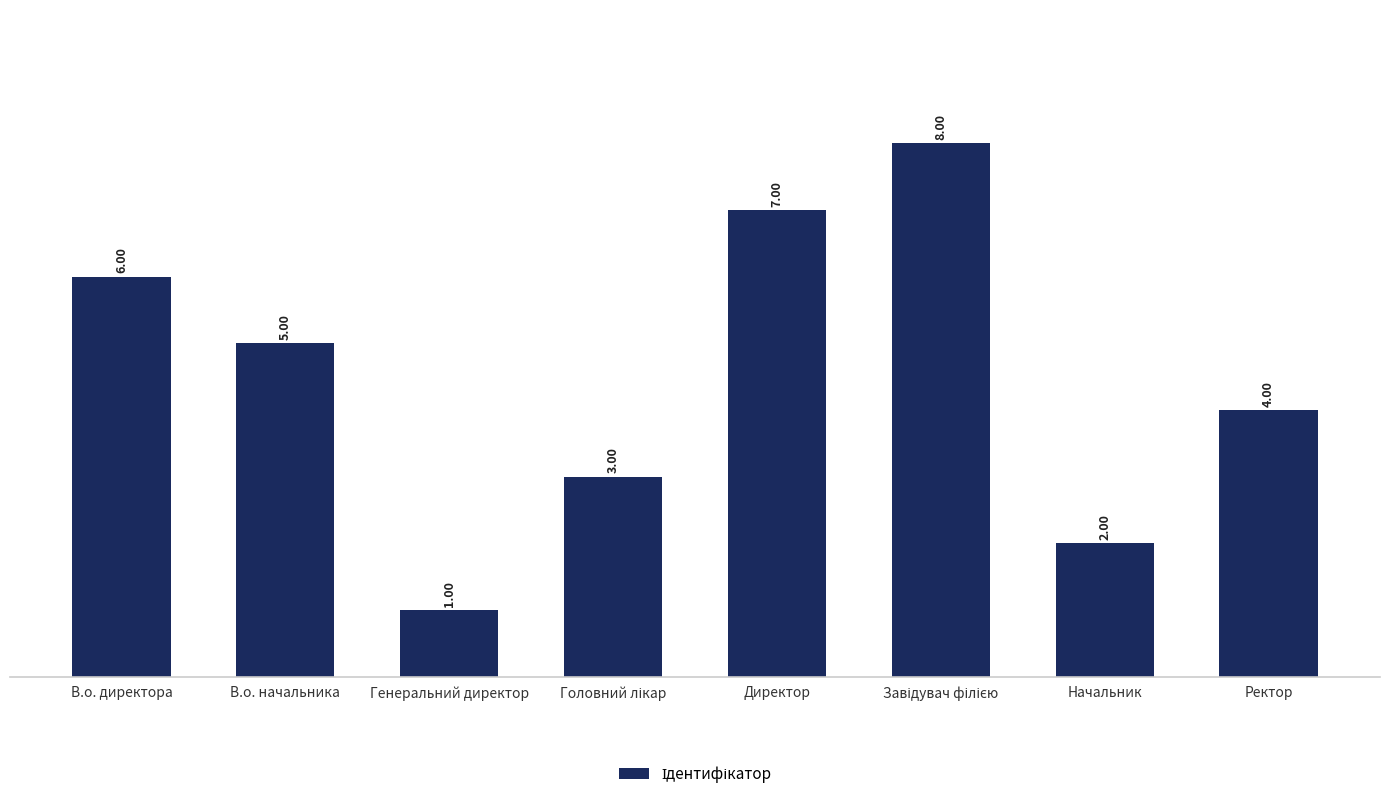

Reading left to right, what are all the values shown in this chart?

6	5	1	3	7	8	2	4